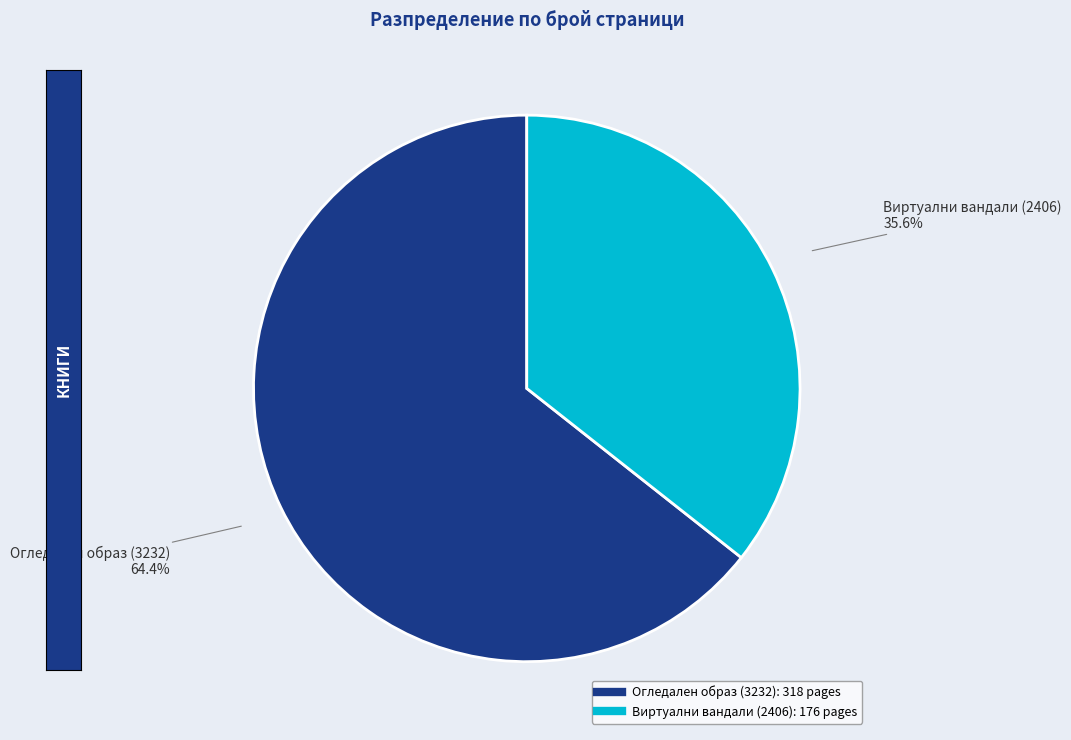

Which category has the biggest portion of the pie?

Огледален образ (3232)